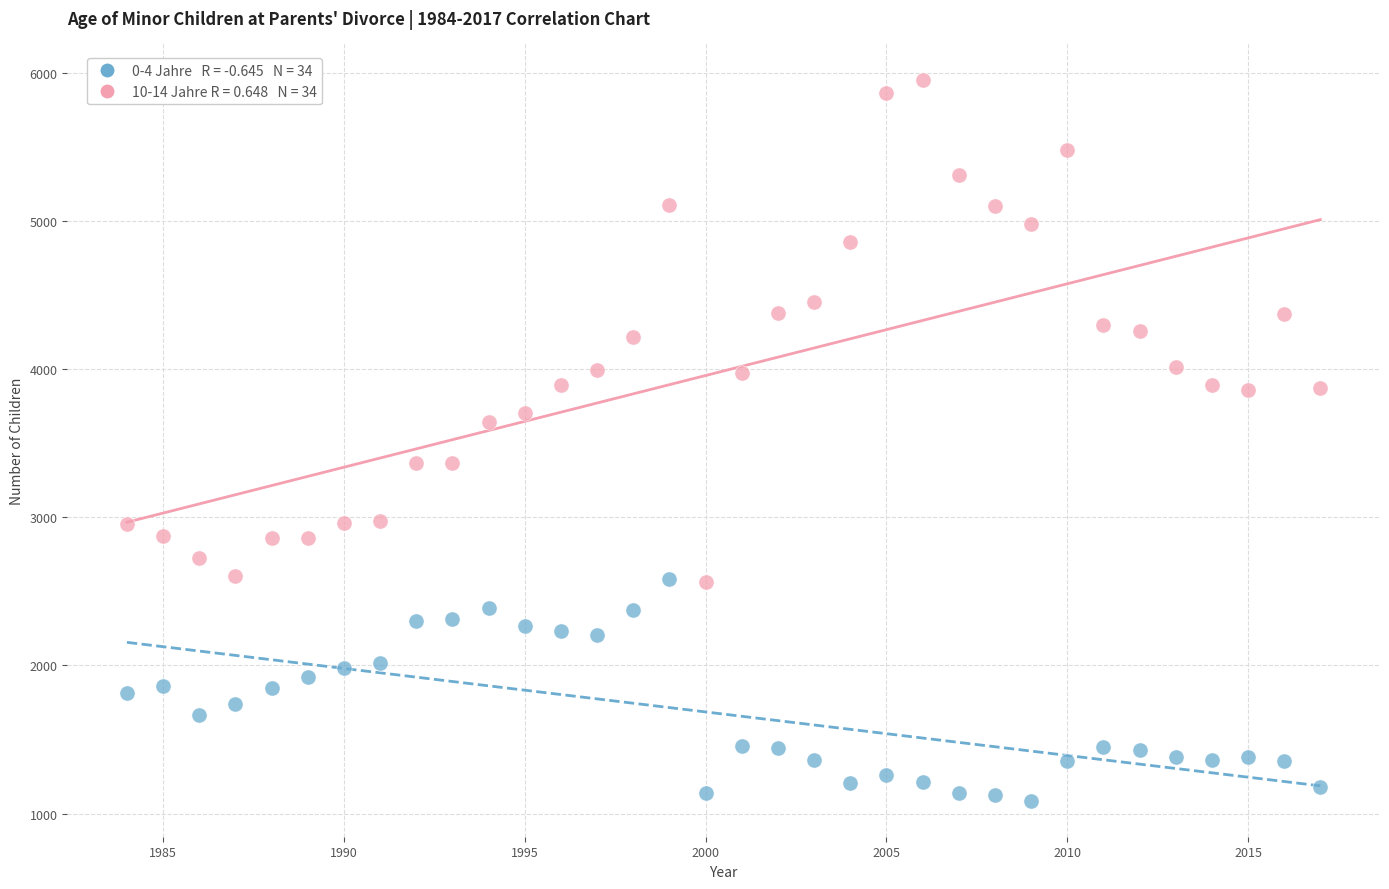

Across all data points, what is the range of Y values (max minus min)?

4867